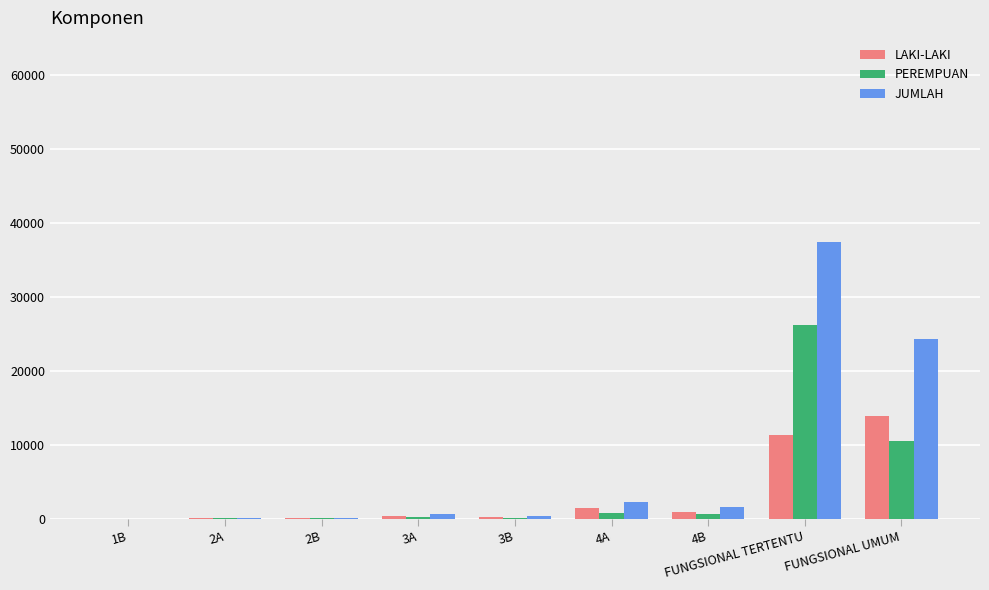

True or false: PEREMPUAN has a value of 37421 at FUNGSIONAL TERTENTU.

False